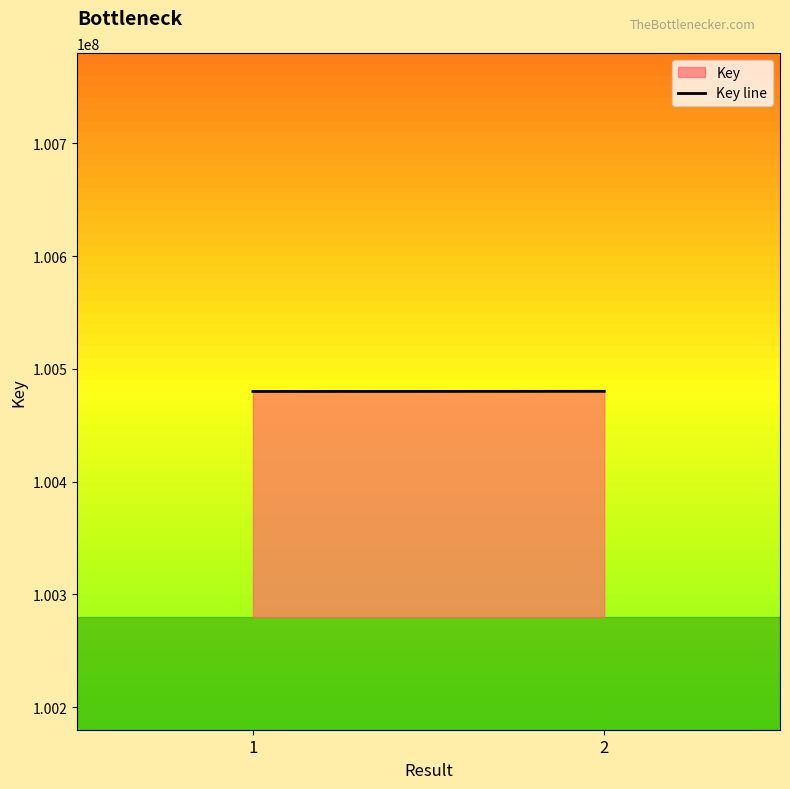

Approximately how many times larger is the value at 1 compared to 2?

1.0